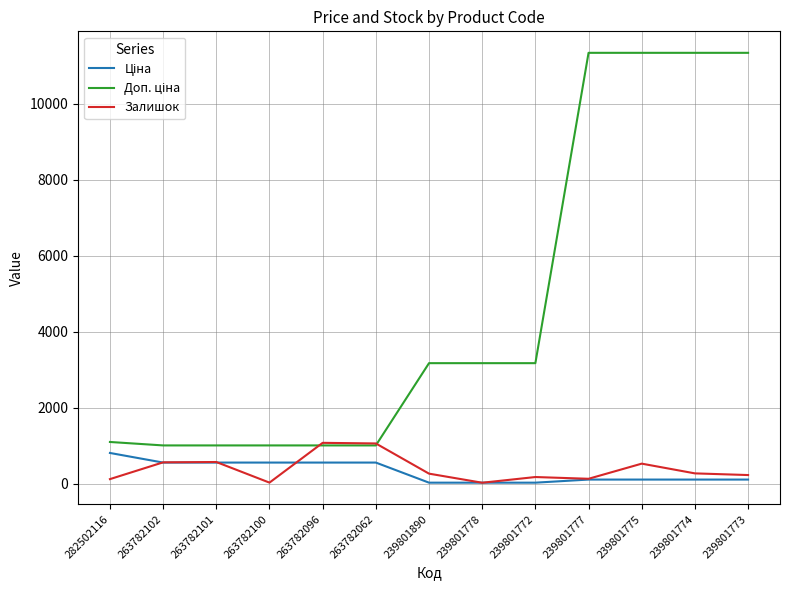

What is the difference between the highest and lowest values at 263782101?

450.8